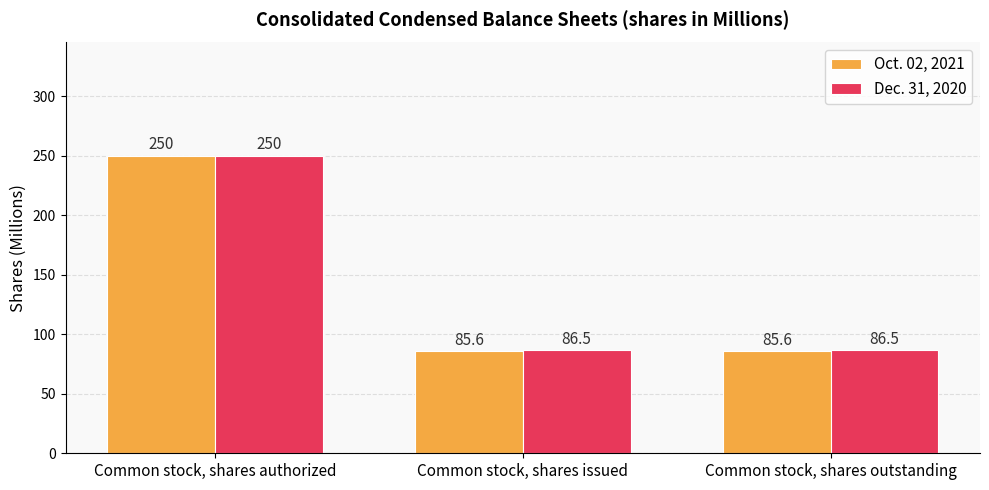

Is it true that Dec. 31, 2020 equals 81.5 at Common stock, shares authorized?

False